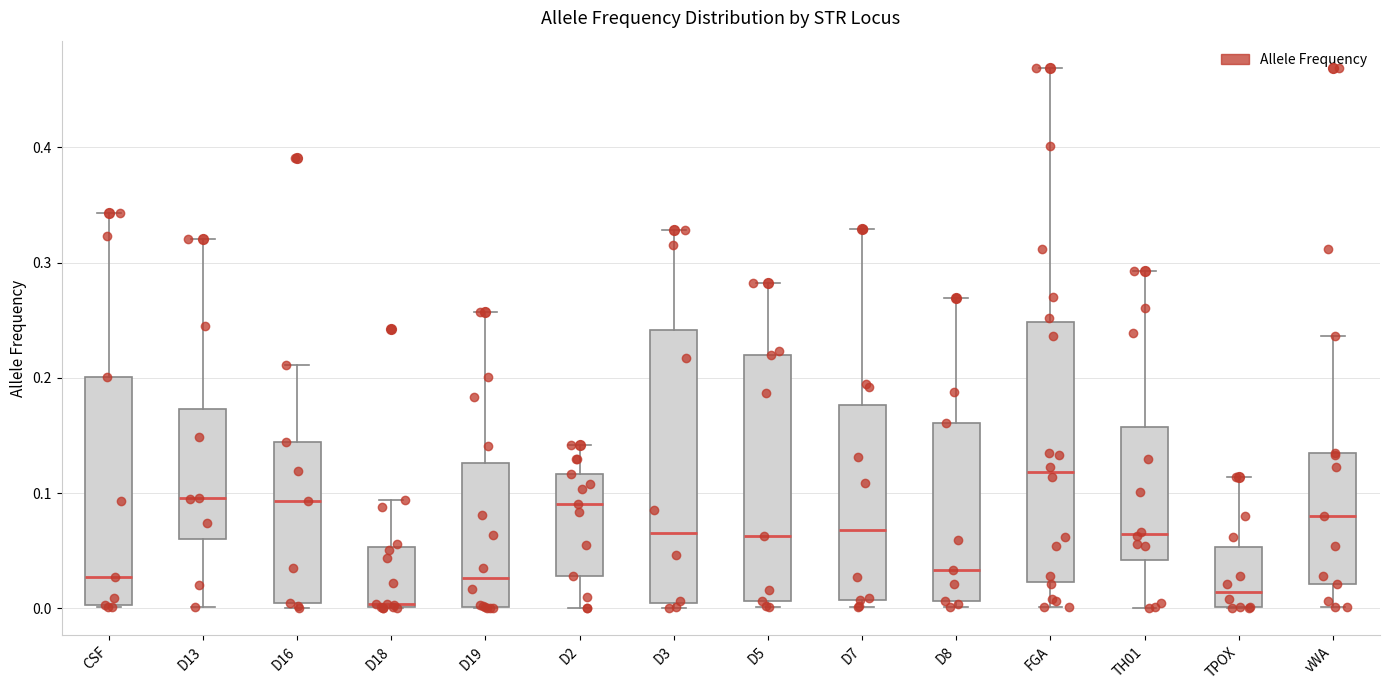

Which box is the tallest, from its lower edge to its upper edge?

D3